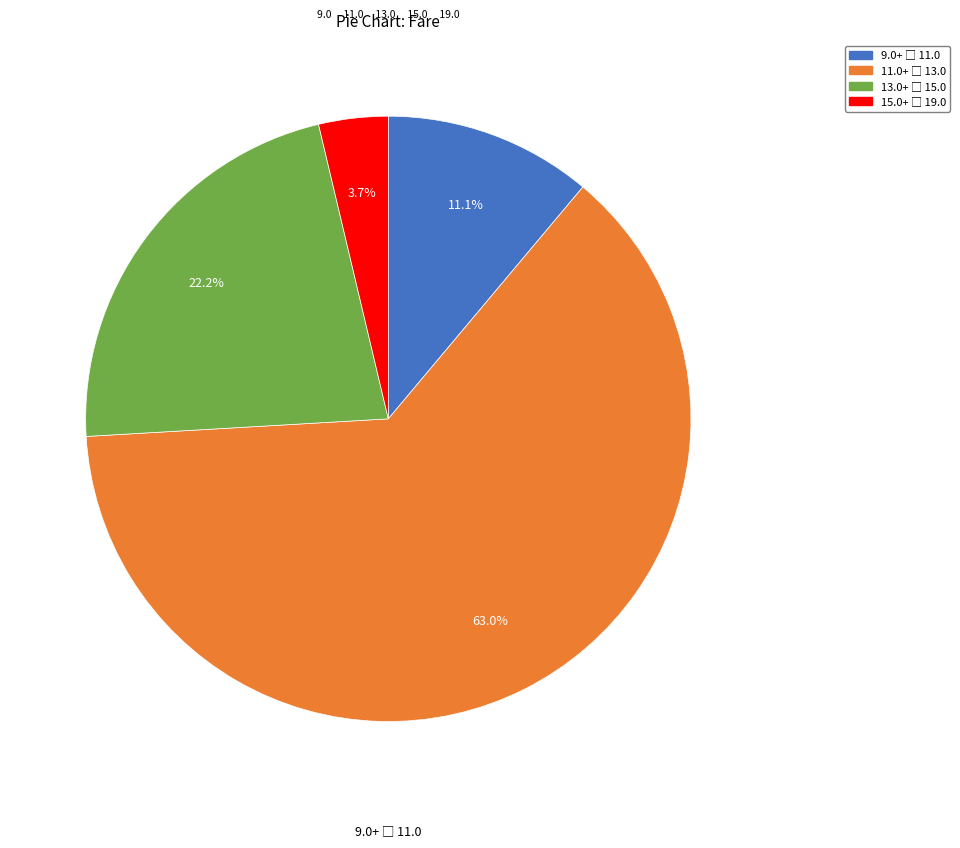

Is there any slice that represents more than half of the pie?

Yes